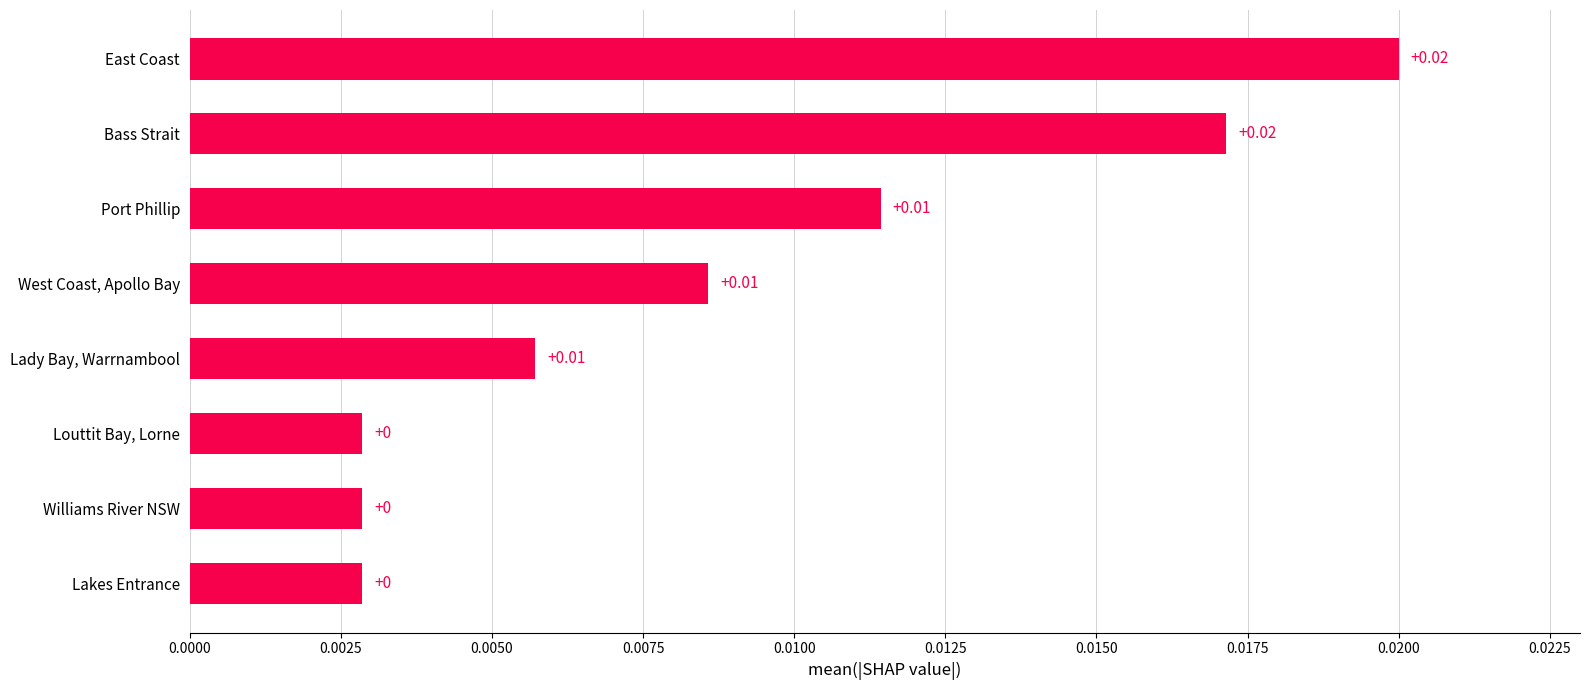

Between Port Phillip and Louttit Bay, Lorne, which is larger?

Port Phillip